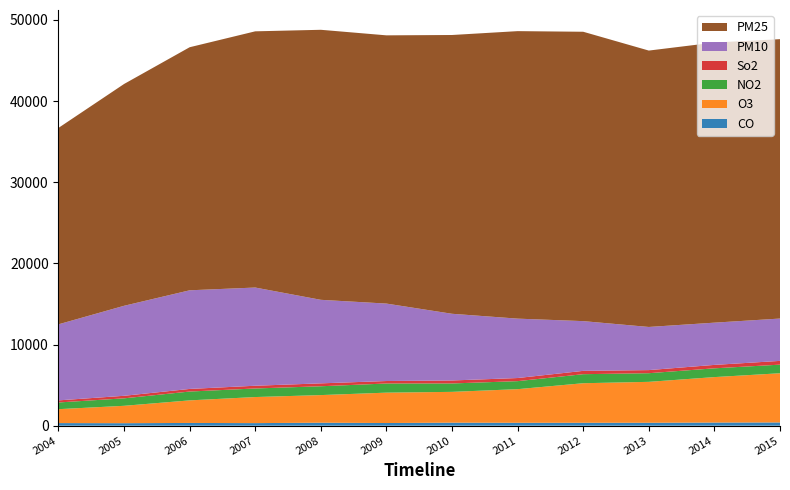

Reading left to right, transcribe all the data shown in this chart.

CO: 321	308	338	317	367	328	373	357	359	361	388	402
O3: 1714	2142	2781	3213	3404	3744	3795	4144	4874	5042	5600	6060
NO2: 826	921	1089	1056	1088	1127	1036	988	1114	1065	1082	1060
So2: 258	313	321	337	358	306	368	384	409	383	421	464
PM10: 9373	11091	12155	12101	10293	9542	8218	7319	6129	5315	5205	5217
PM25: 24204	27333	29953	31573	33276	33055	34355	35429	35659	34060	34518	34429